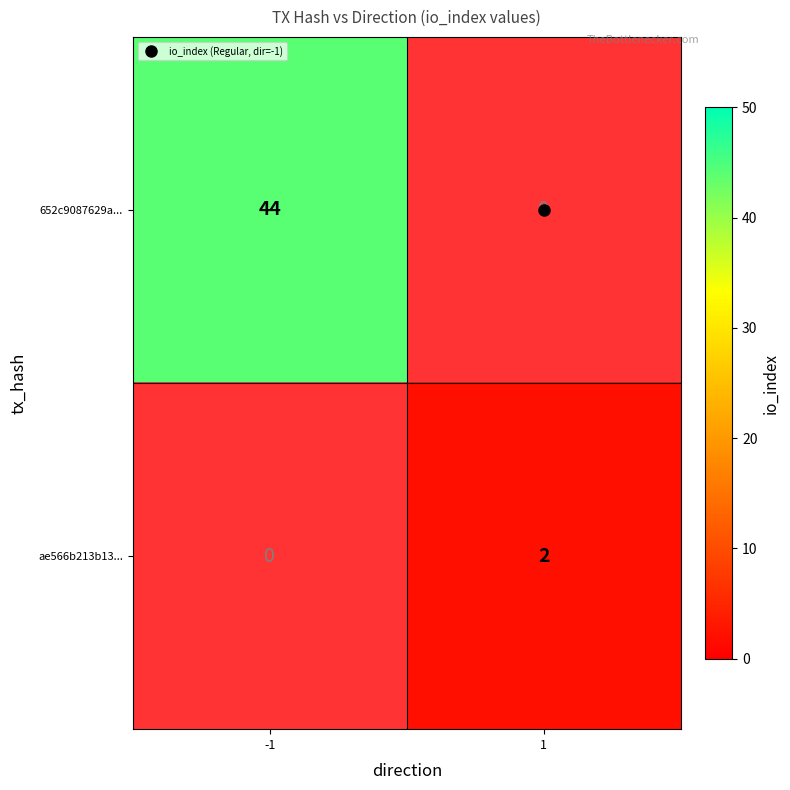

What is the greatest value displayed?

44.0